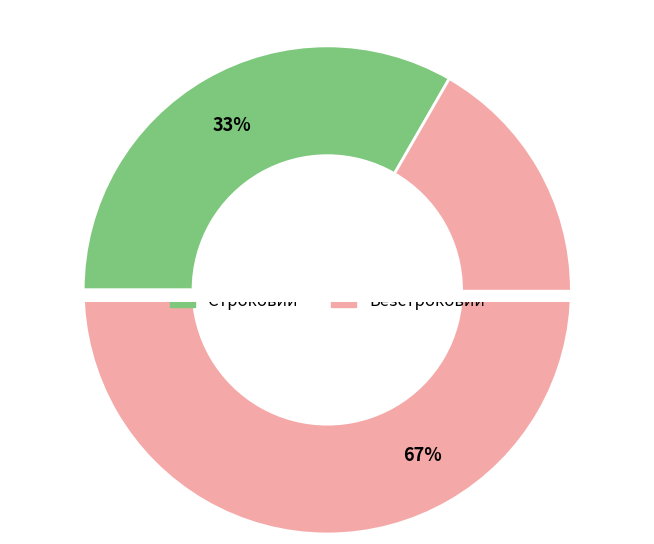

Which category has the biggest portion of the pie?

Безстроковий